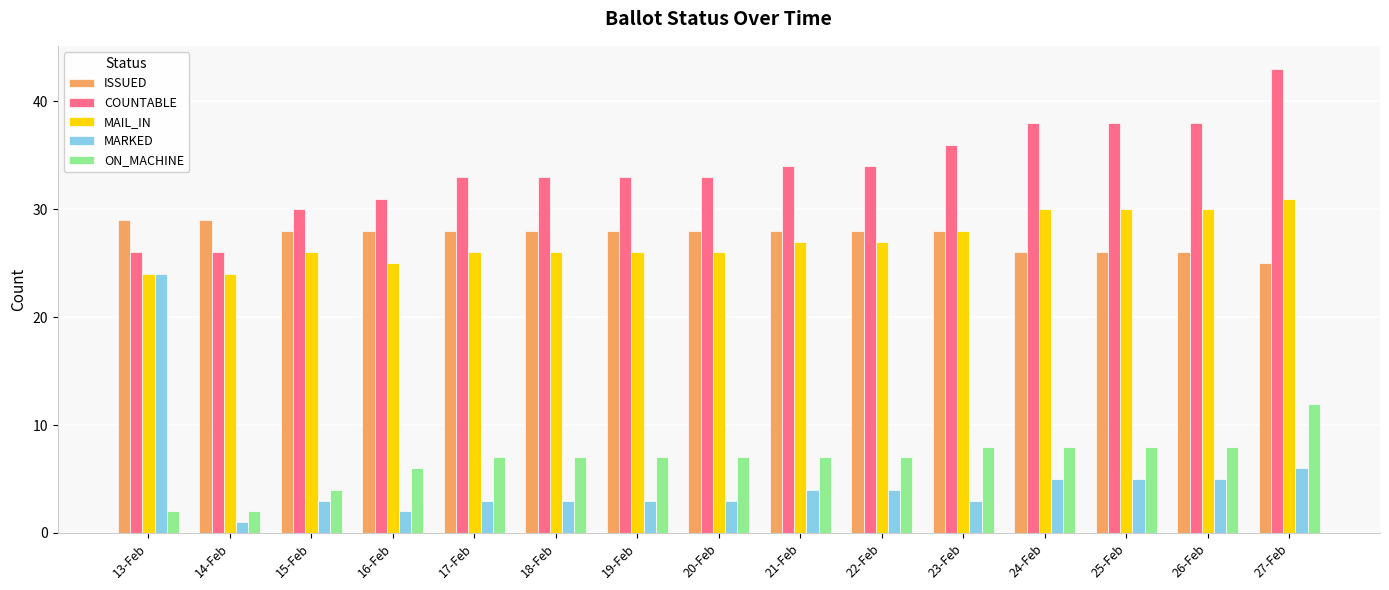

At how many categories does at least one series exceed 32?

11